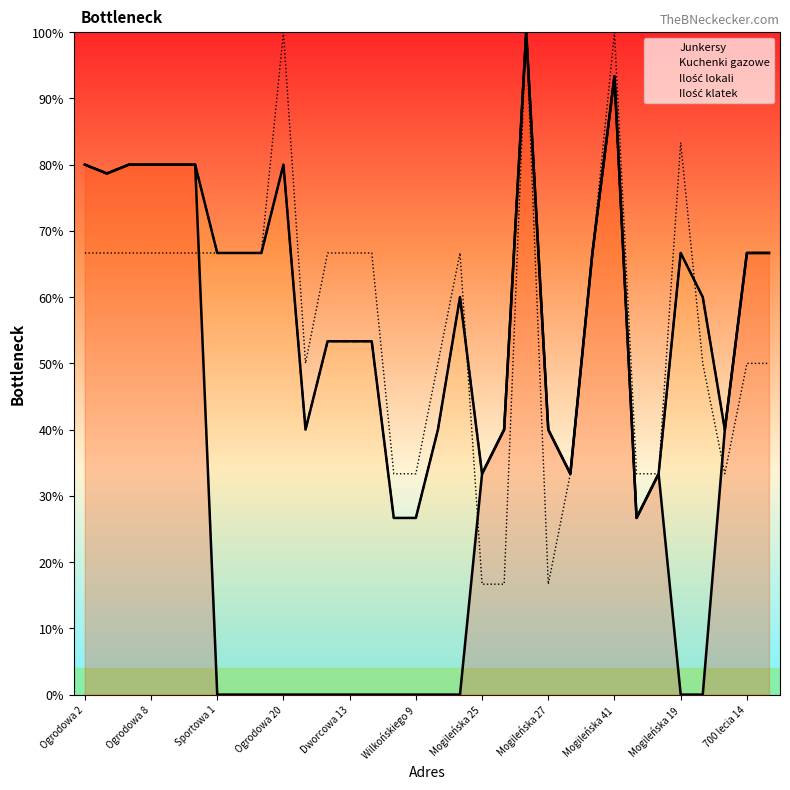

Is it true that Kuchenki gazowe equals 100.0 at Mogileńska 37?

True